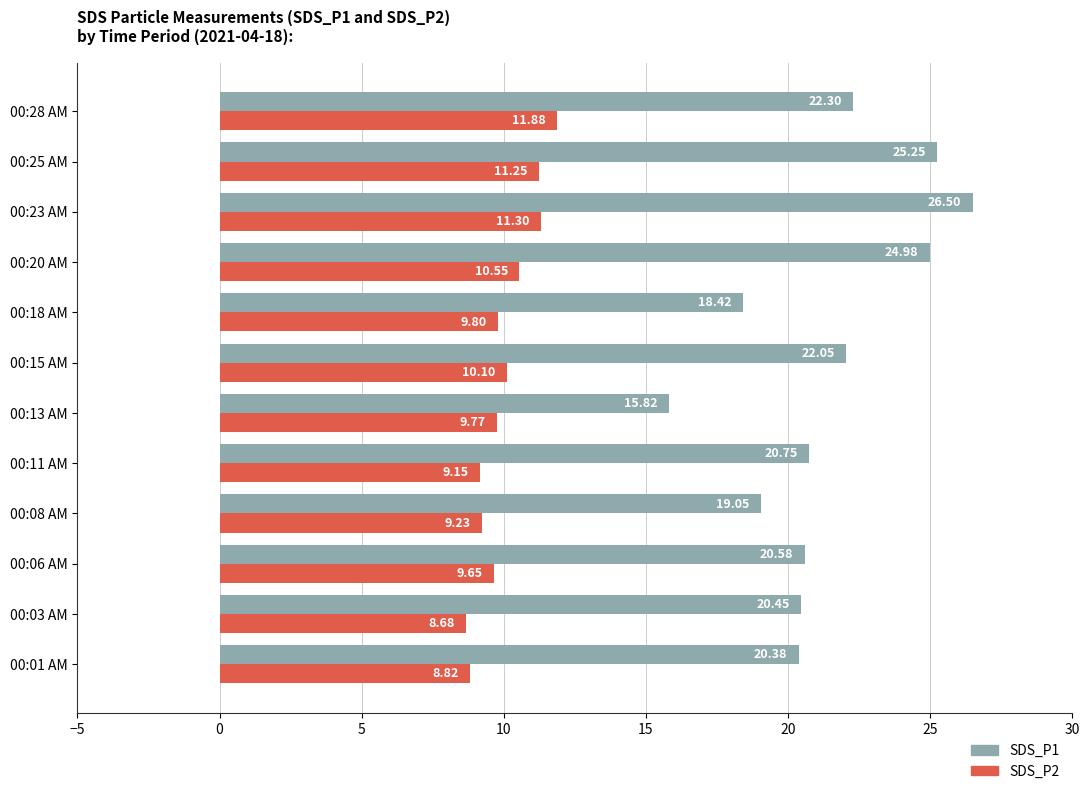

Which category has the highest value across all series?

00:23 AM